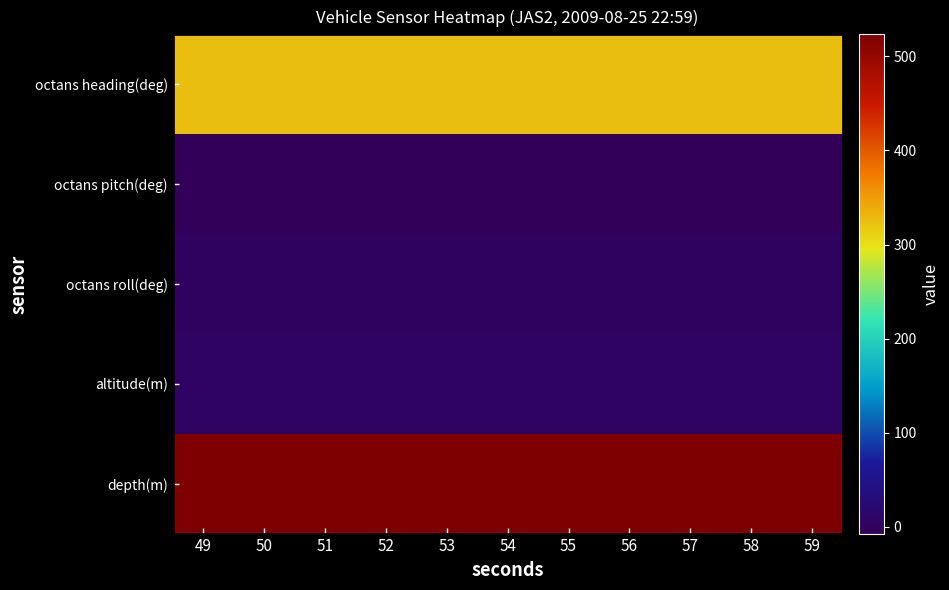

What is the difference between the highest and lowest values at 54?

530.5